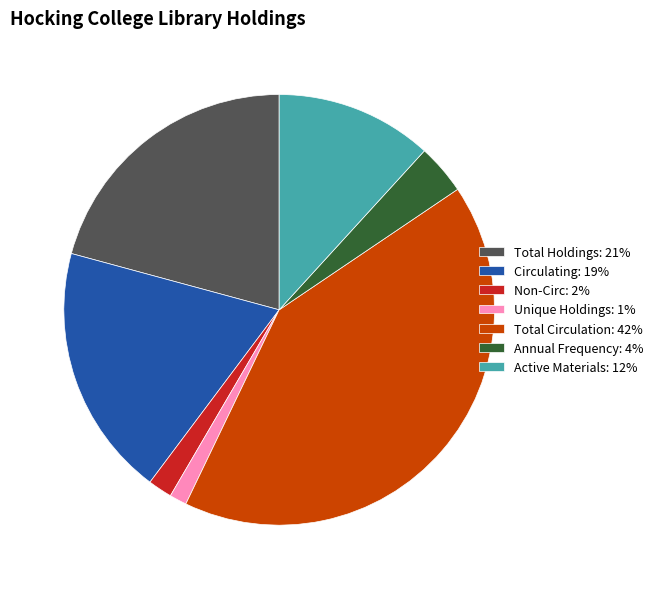

What is the ratio of the value at Total Holdings to the value at Circulating?

1.1